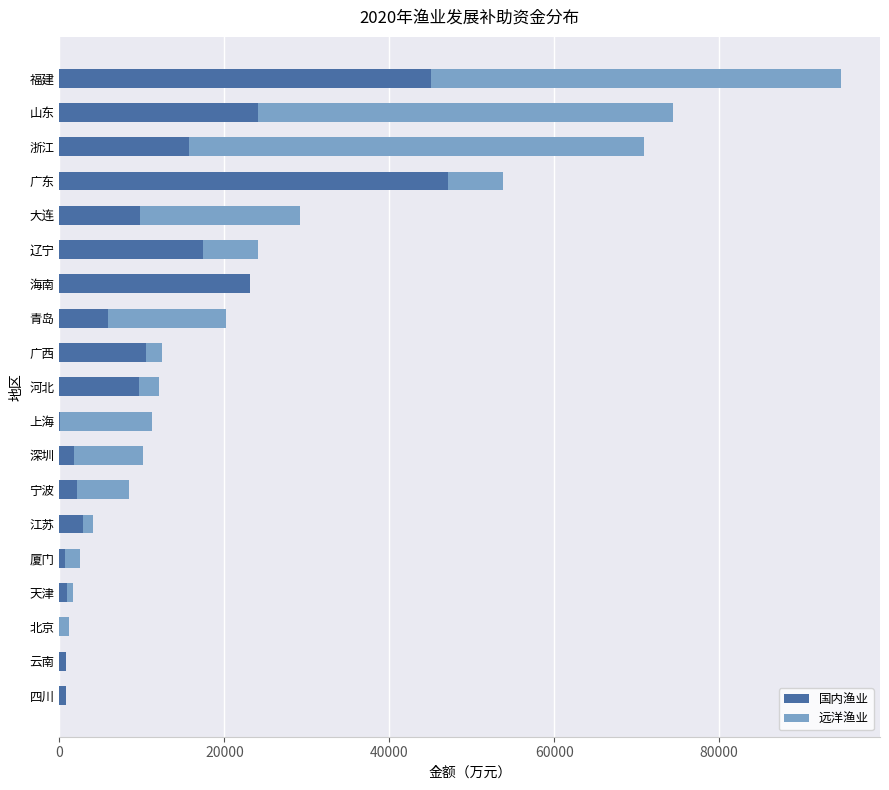

True or false: 国内渔业 has a value of 2094 at 宁波.

True